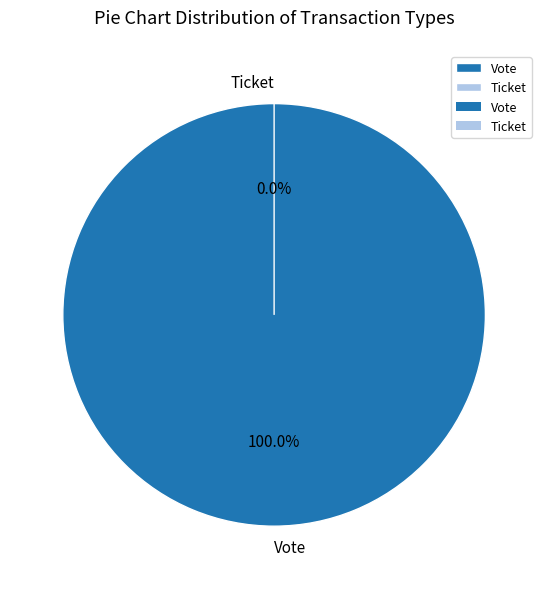

True or false: Vote accounts for 100% of the total.

True